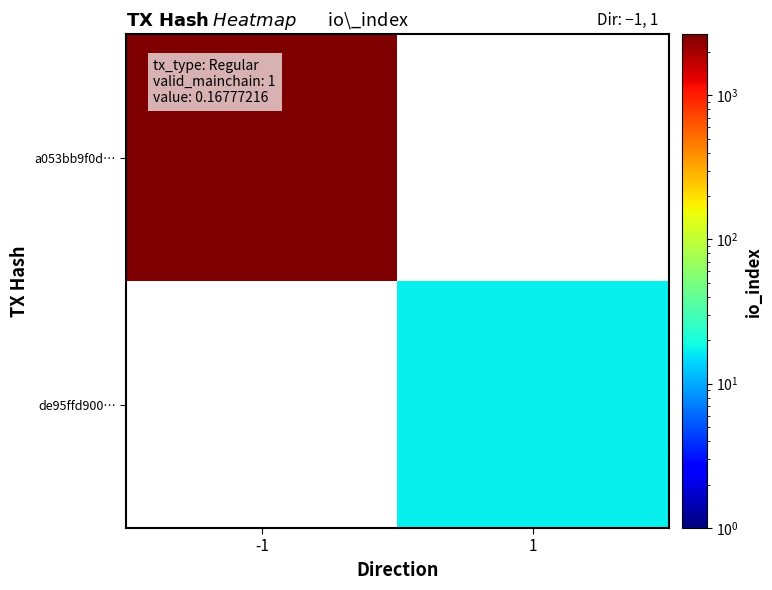

Where is a053bb9f0d… nearest to the value 2641?

-1